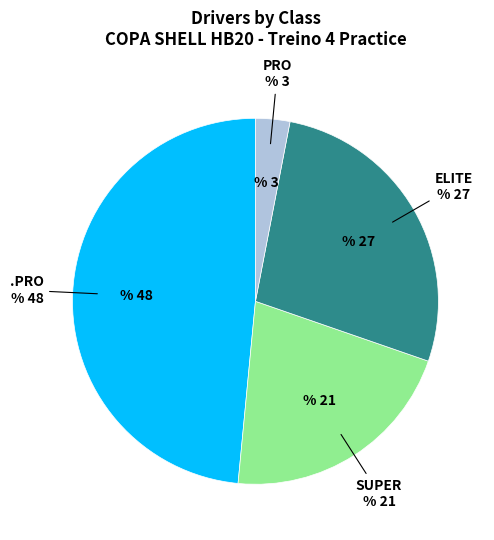

How many slices are in this pie chart?

4